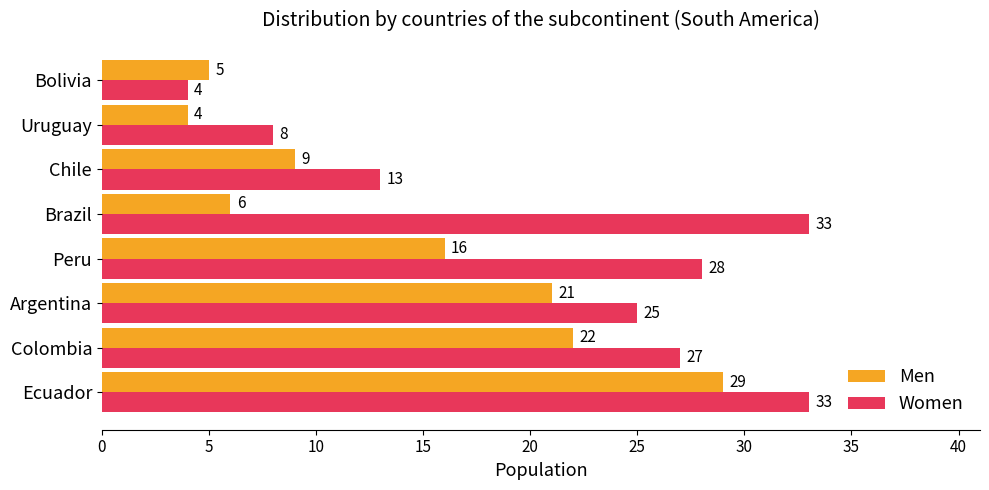

At how many categories does at least one series exceed 6?

7